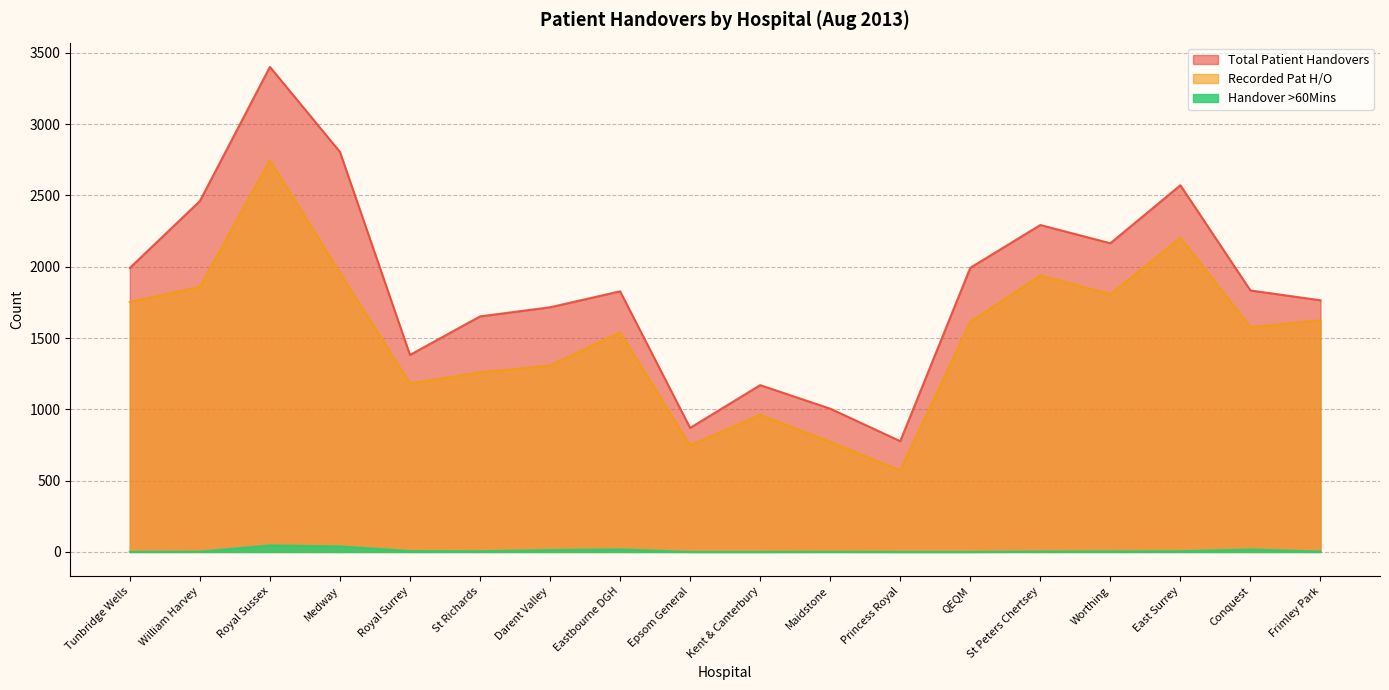

Which category has the lowest value in the Total Patient Handovers series?

Princess Royal